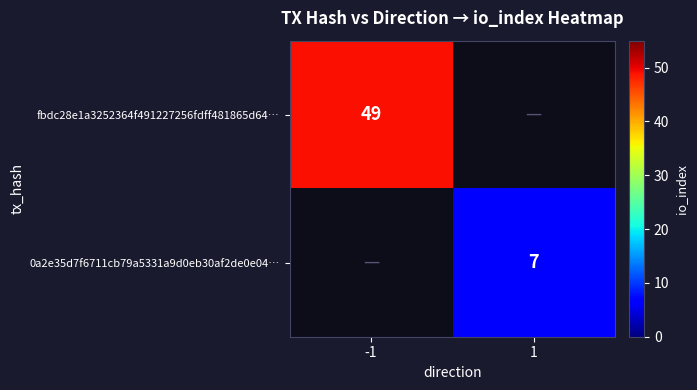

Is it true that 0a2e35d7f6711cb79a5331a9d0eb30af2de0e04… equals 7 at 1?

True